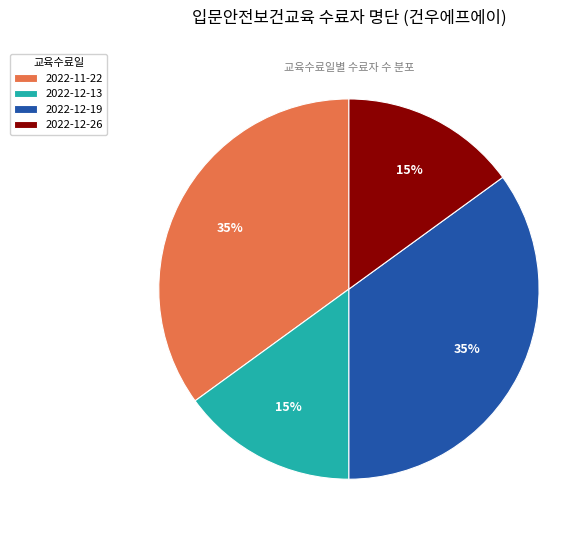

What is the ratio of the value at 2022-12-26 to the value at 2022-11-22?

0.4